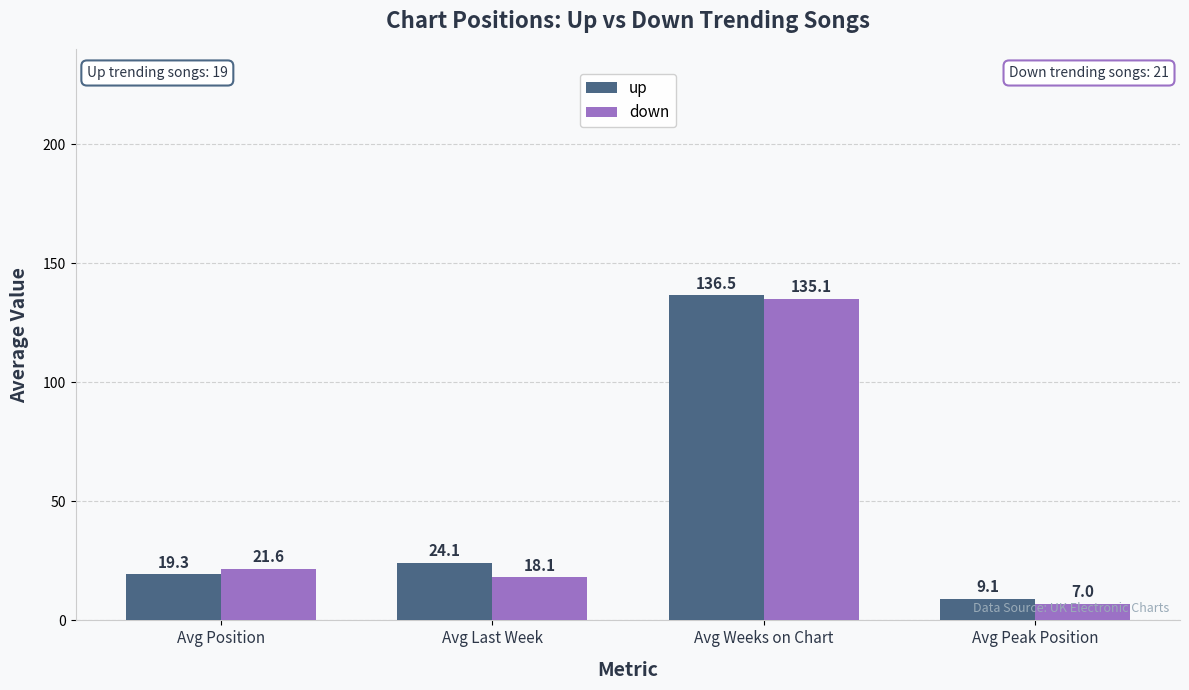

Which label corresponds to the largest value in the chart?

Avg Weeks on Chart